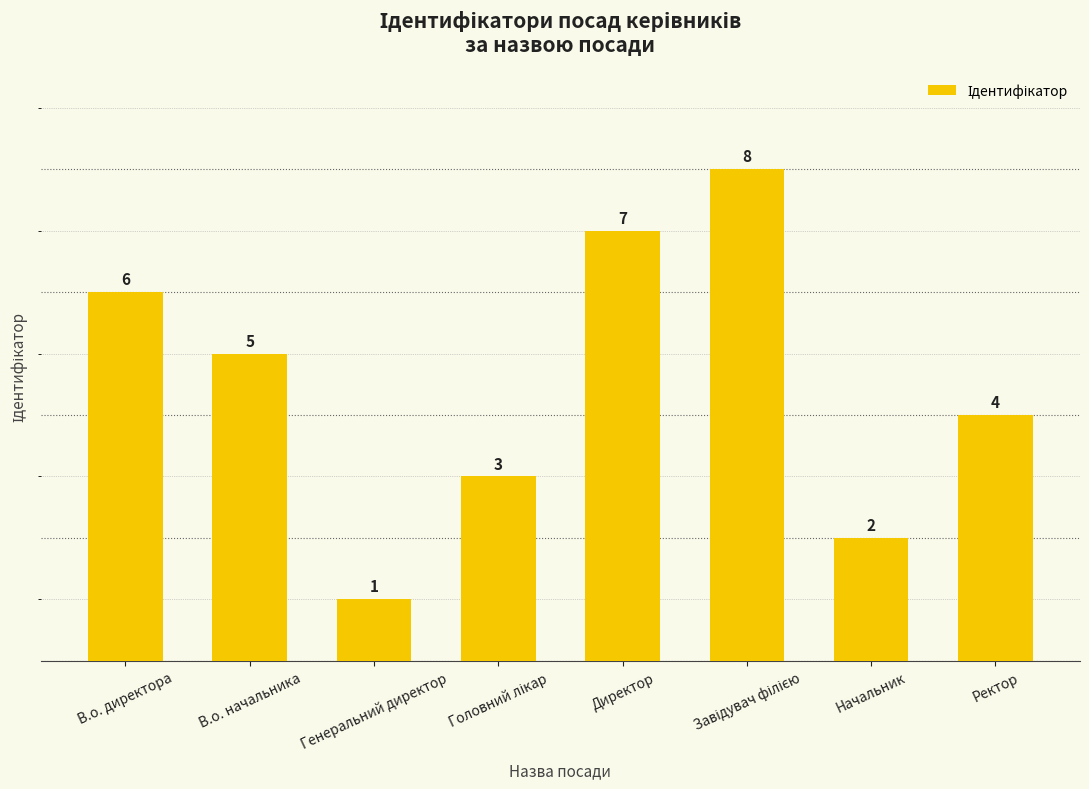

What is the greatest value displayed?

8